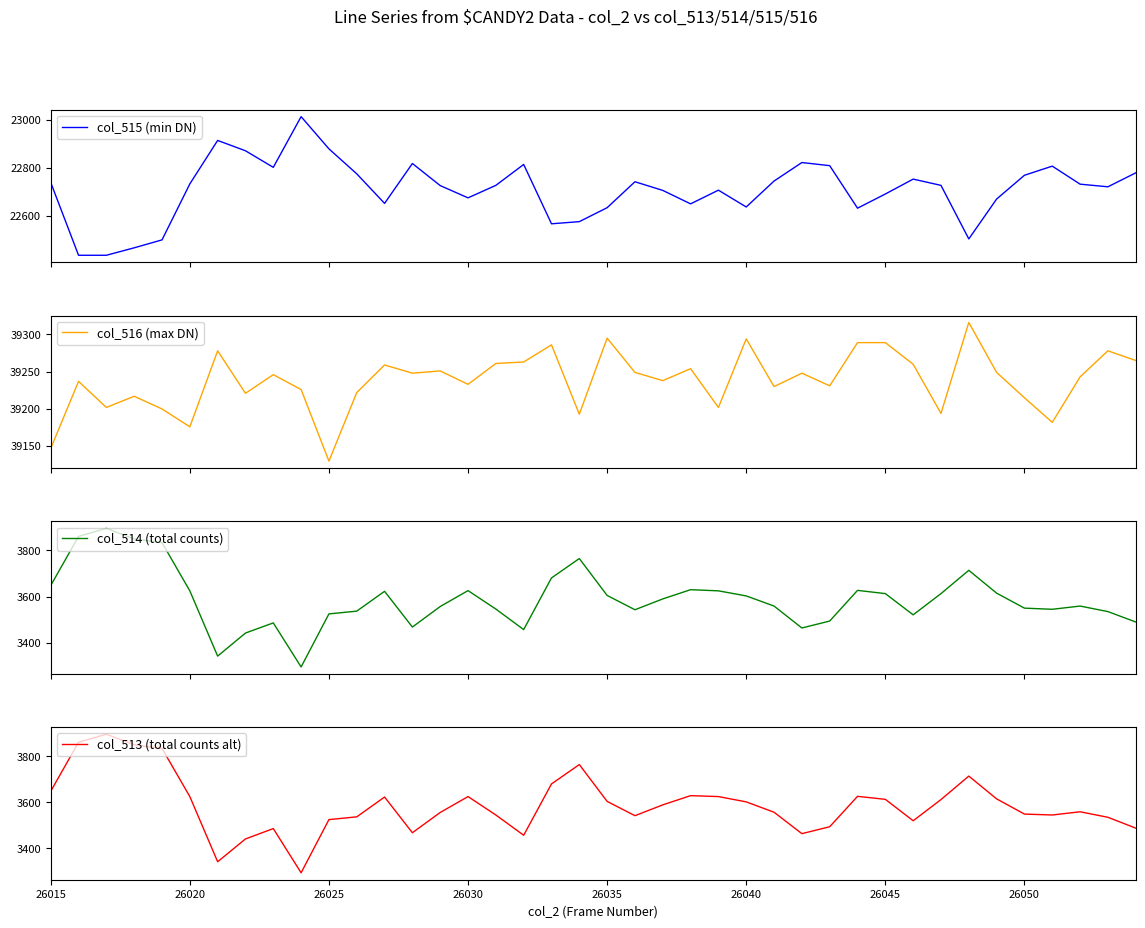

What is the lowest value of the col_515 (min DN) series?

22437